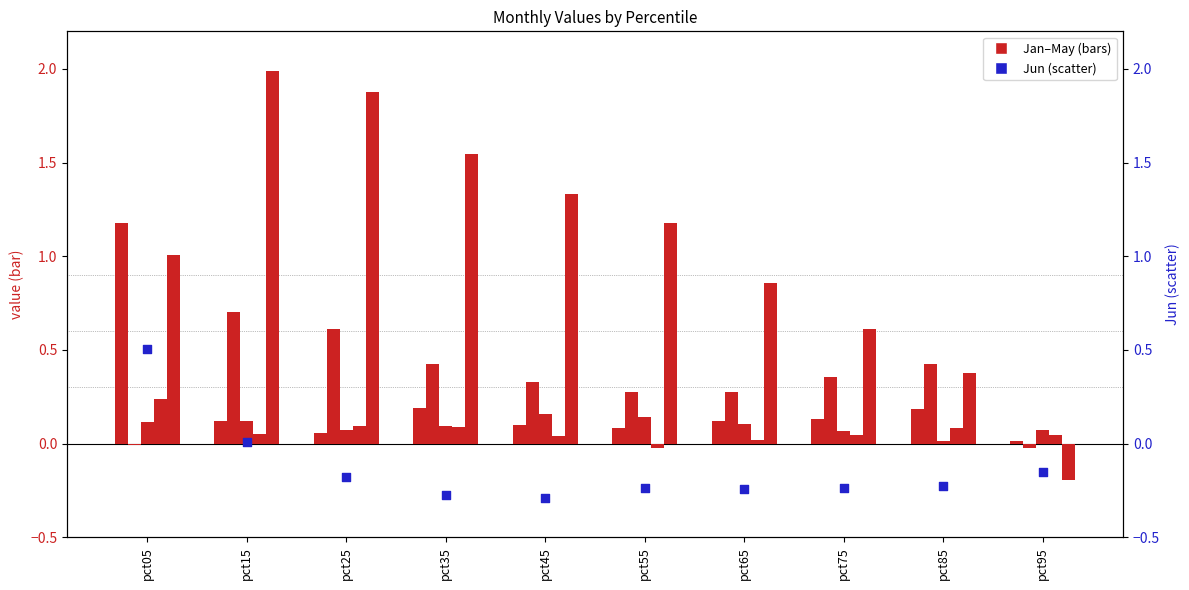

At how many categories does at least one series exceed 0?

10